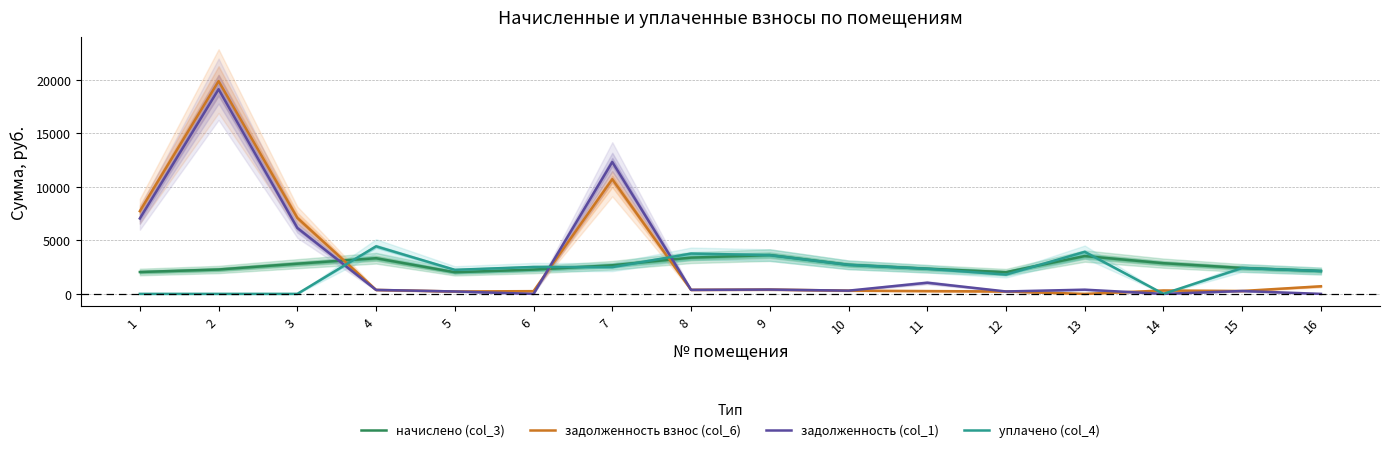

What is the value of the начислено (col_3) point at the 8th from the left?

3387.1